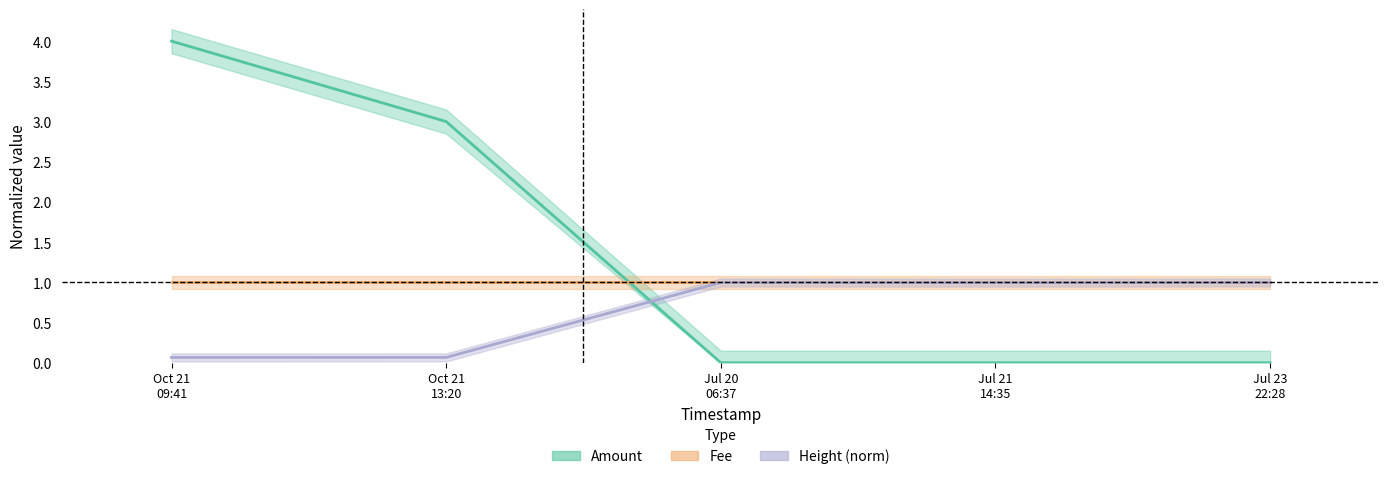

What is the sum of all Amount values?

7.0